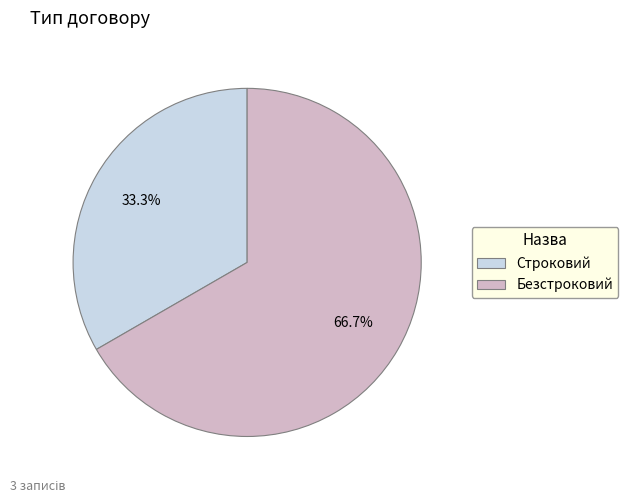

Combined, do Строковий and Безстроковий account for over 50%?

Yes